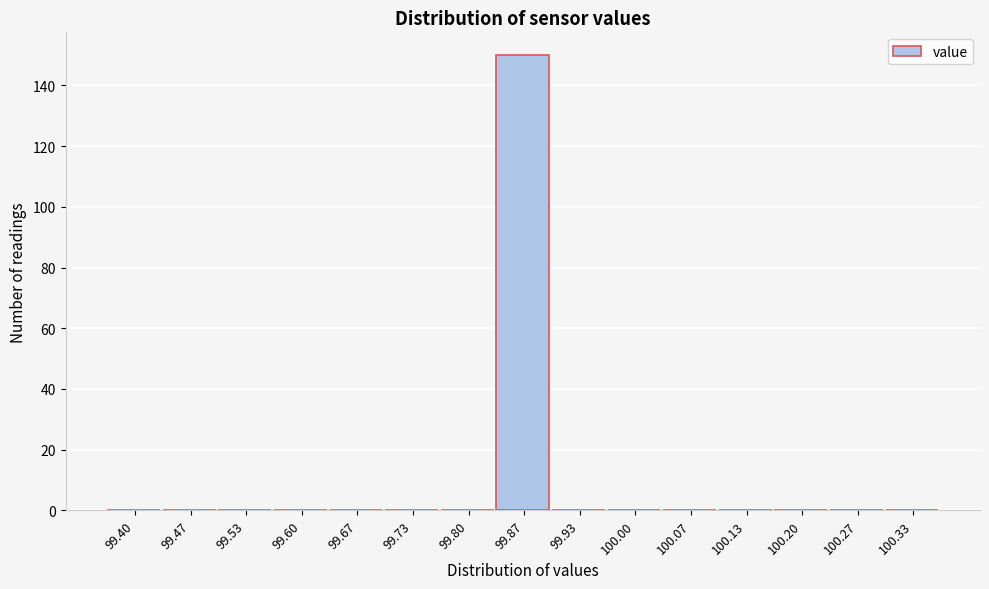

Reading left to right, list all the values displayed in this chart.

99.40=0	99.47=0	99.53=0	99.60=0	99.67=0	99.73=0	99.80=0	99.87=150	99.93=0	100.00=0	100.07=0	100.13=0	100.20=0	100.27=0	100.33=0